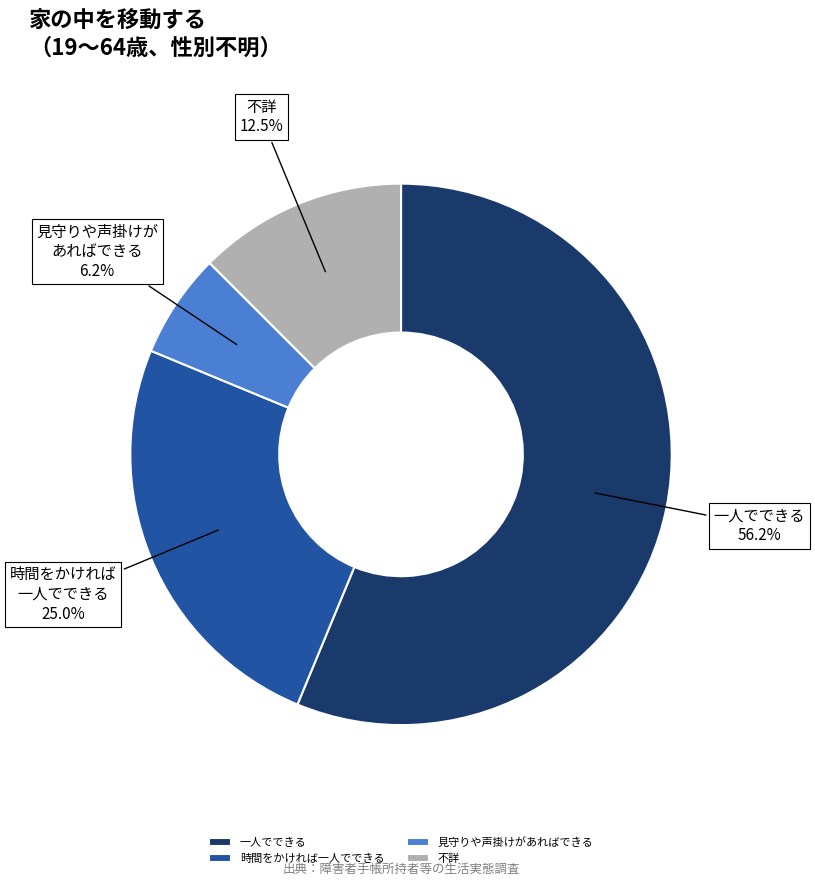

Approximately how many times larger is the value at 見守りや声掛けがあればできる compared to 不詳?

0.5